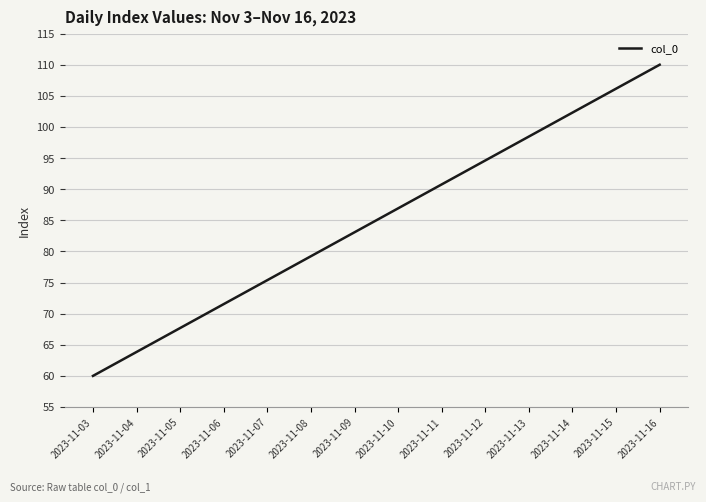

Count the number of categories in the chart.

14